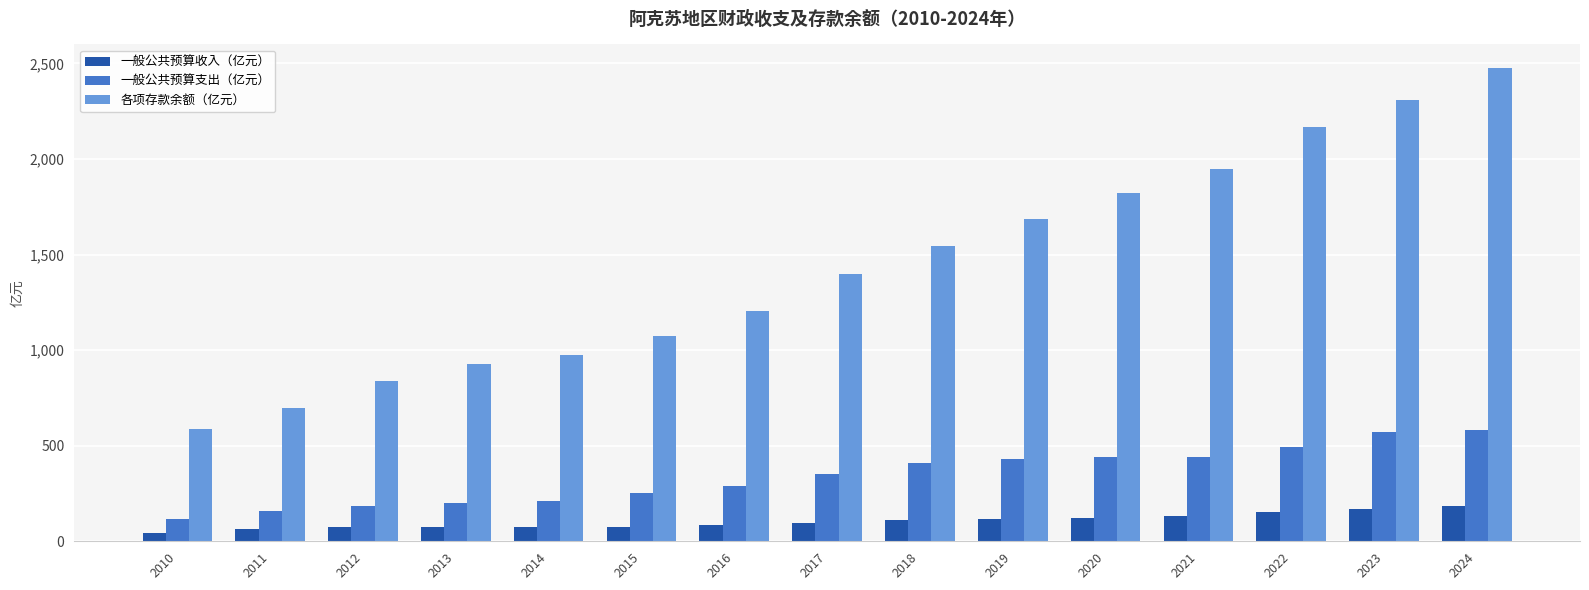

Which series changed the most between 2012 and 2024?

各项存款余额（亿元）